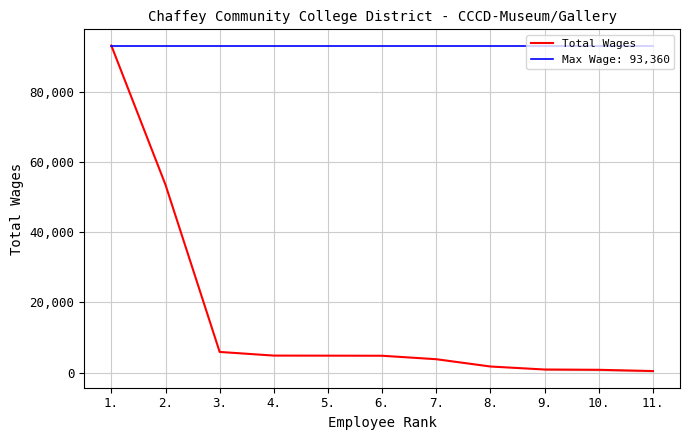

What is the change in value from 3. to 10.?

-5104